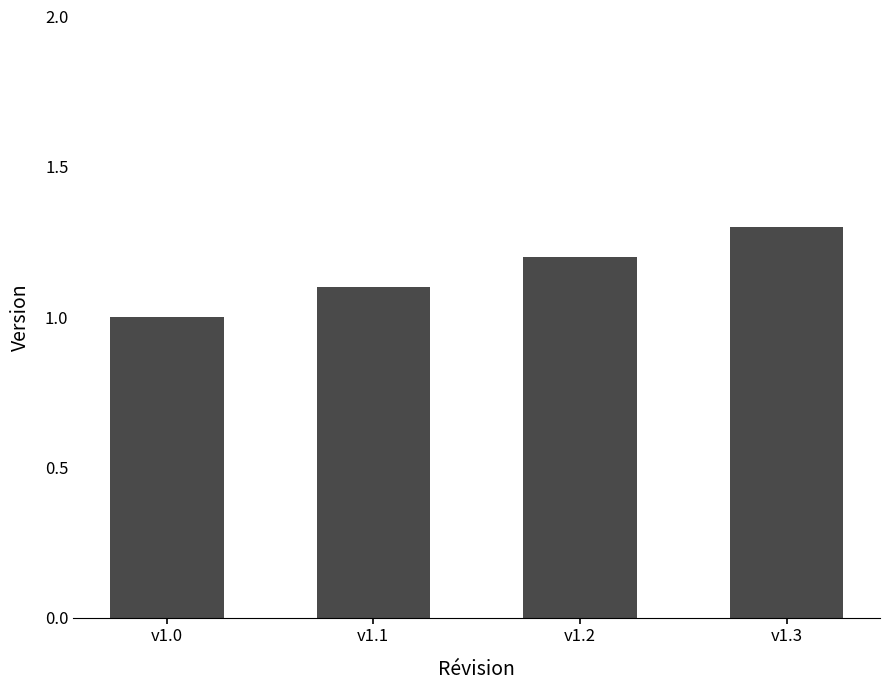

Rank the categories by value from highest to lowest.

v1.3, v1.2, v1.1, v1.0